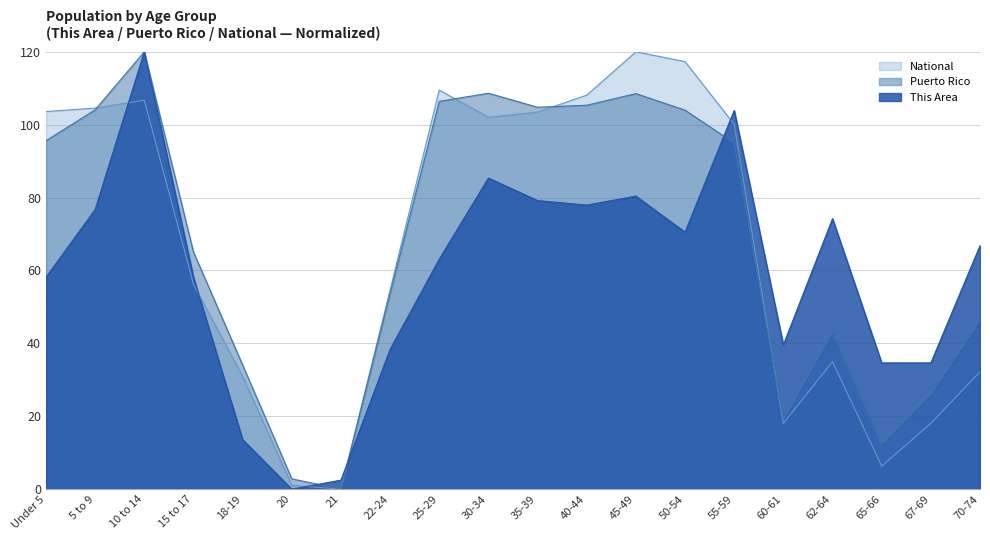

List the labels in order of This Area value, largest first.

10 to 14, 55-59, 30-34, 45-49, 35-39, 40-44, 5 to 9, 62-64, 50-54, 70-74, 25-29, Under 5, 15 to 17, 60-61, 22-24, 65-66, 67-69, 18-19, 21, 20